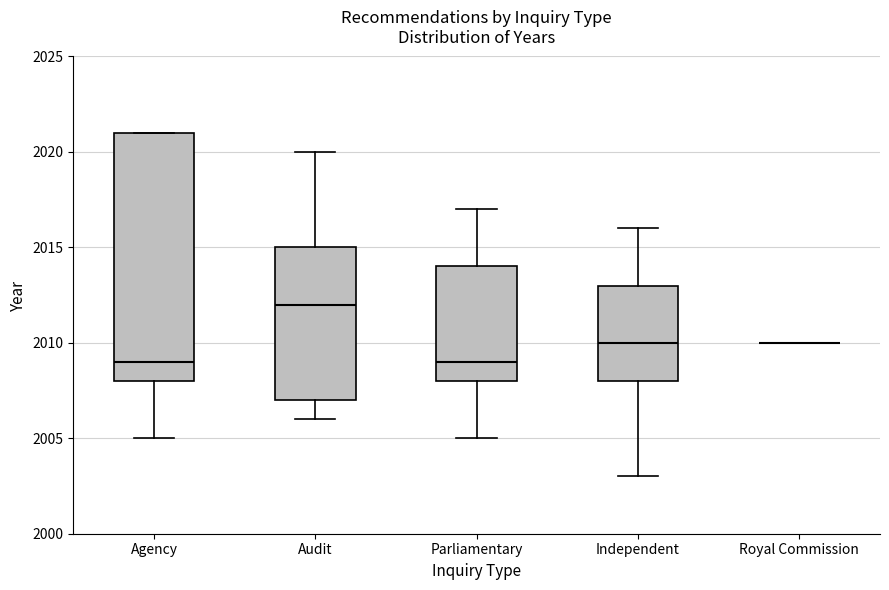

Reading left to right, transcribe this box plot: for each box, give where its median line is, the range the box spans, and where its two whiskers end, as read against the y-axis. The values are not printed on the chart, so give them approximately, as read against the axis.

Agency: median 2009, box 2008 to 2021, whiskers 2005 to 2021
Audit: median 2012, box 2007 to 2015, whiskers 2006 to 2020
Parliamentary: median 2009, box 2008 to 2014, whiskers 2005 to 2017
Independent: median 2010, box 2008 to 2013, whiskers 2003 to 2016
Royal Commission: box collapsed to a line at 2010, whiskers 2010 to 2010